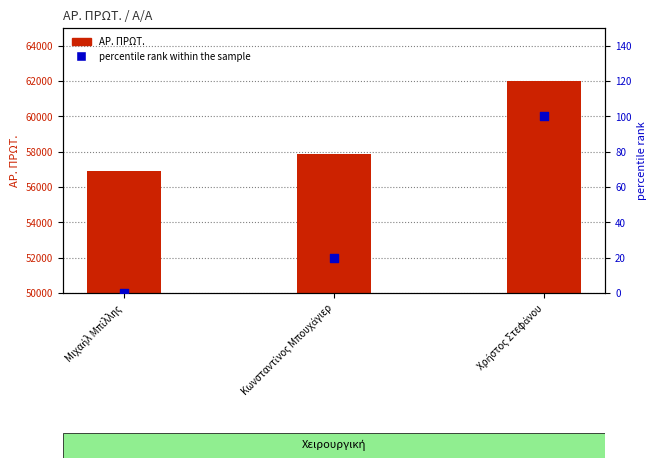

Which series has the largest total across all categories?

ΑΡ. ΠΡΩΤ.